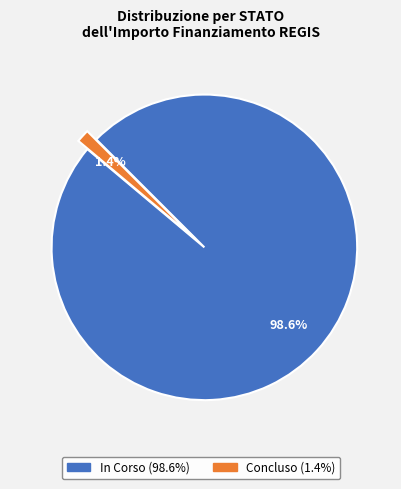

Does any single category account for the majority?

Yes